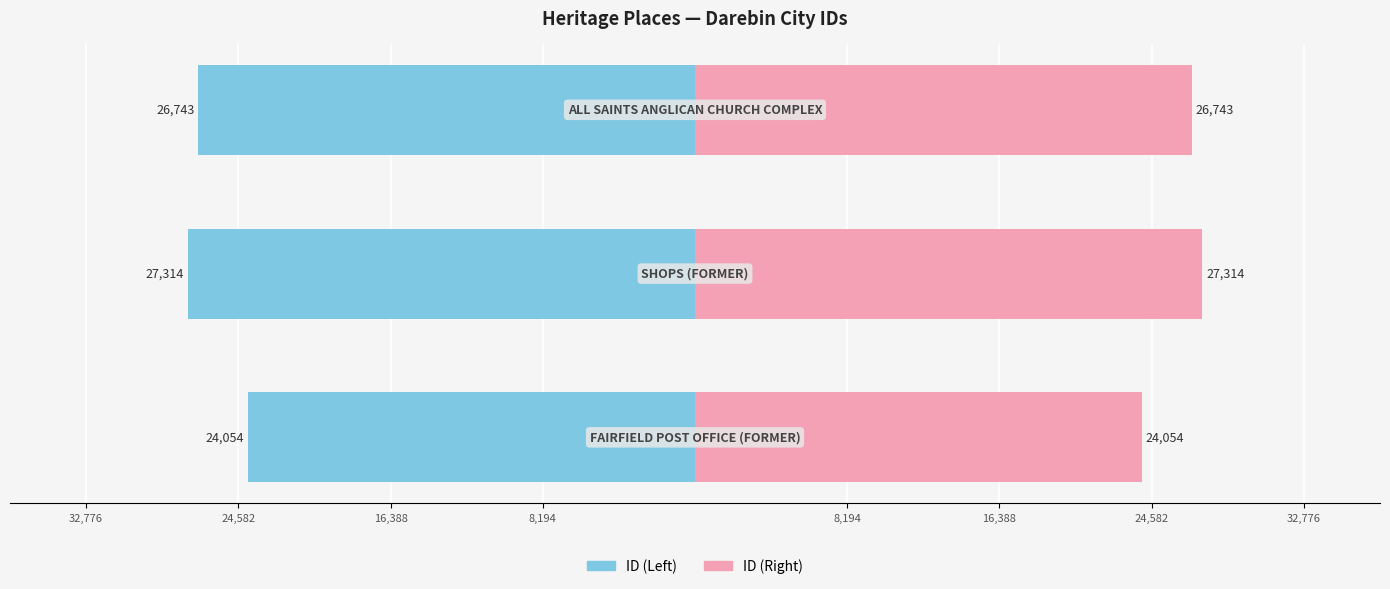

How many bars are there in each group?

2